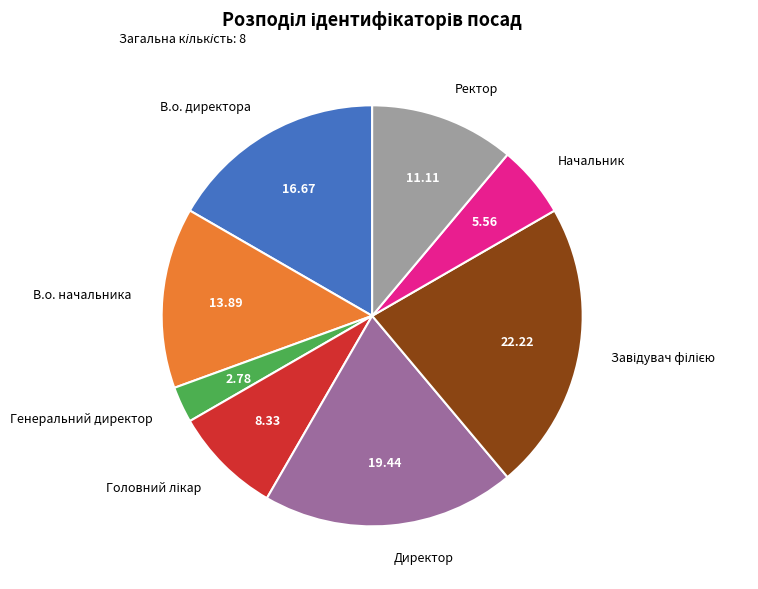

Is there a majority slice in this chart?

No